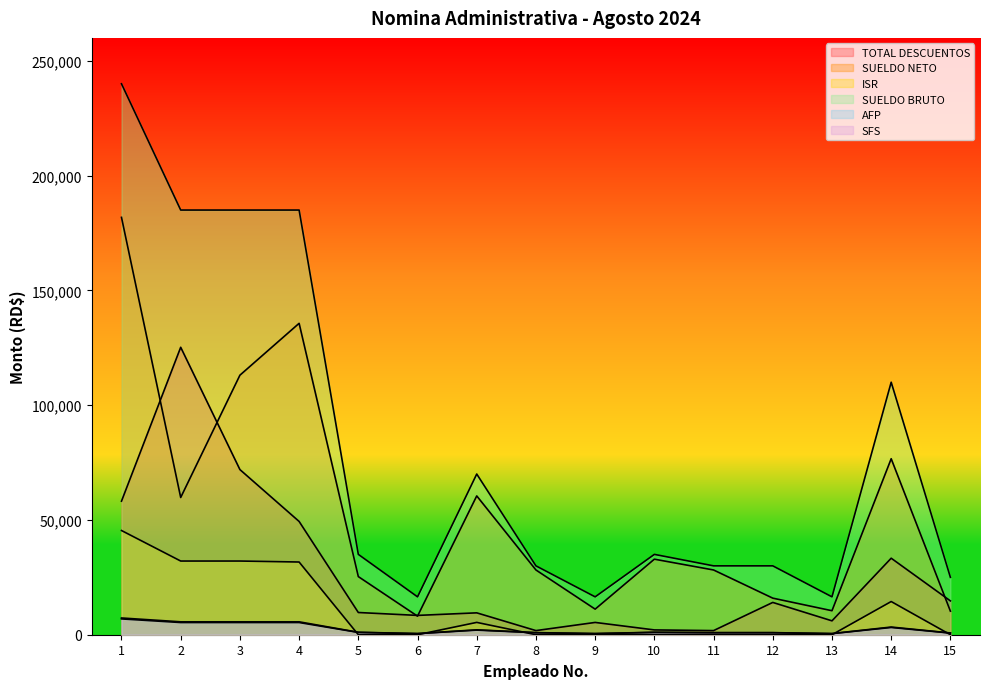

What is the difference between the maximum and minimum values in the SUELDO NETO series?

173728.6